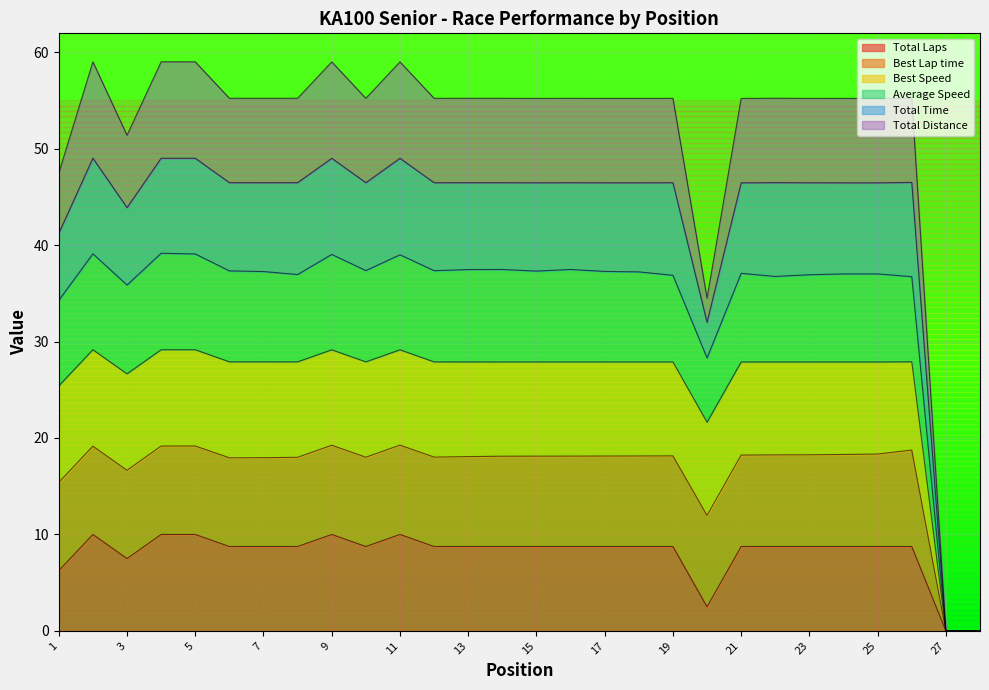

True or false: Best Speed and Total Time cross at least once.

False